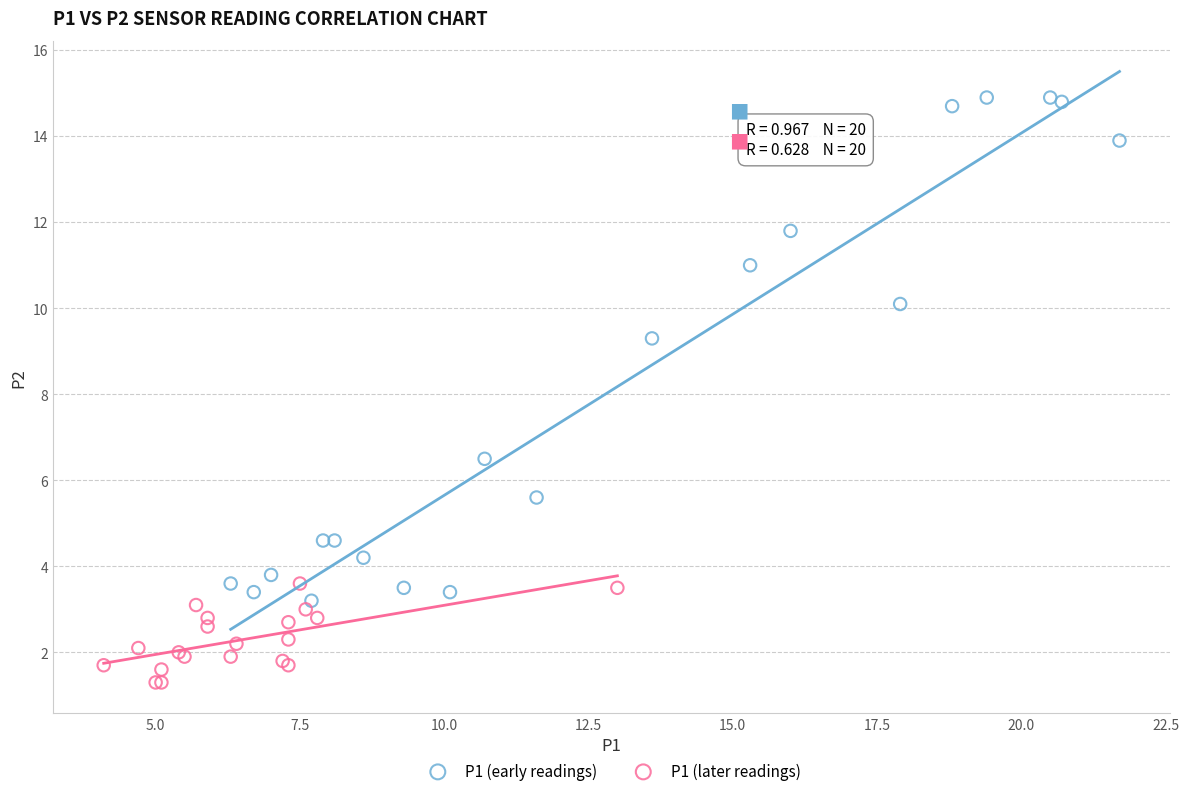

Which series has the widest spread of Y values?

P1 (early readings)